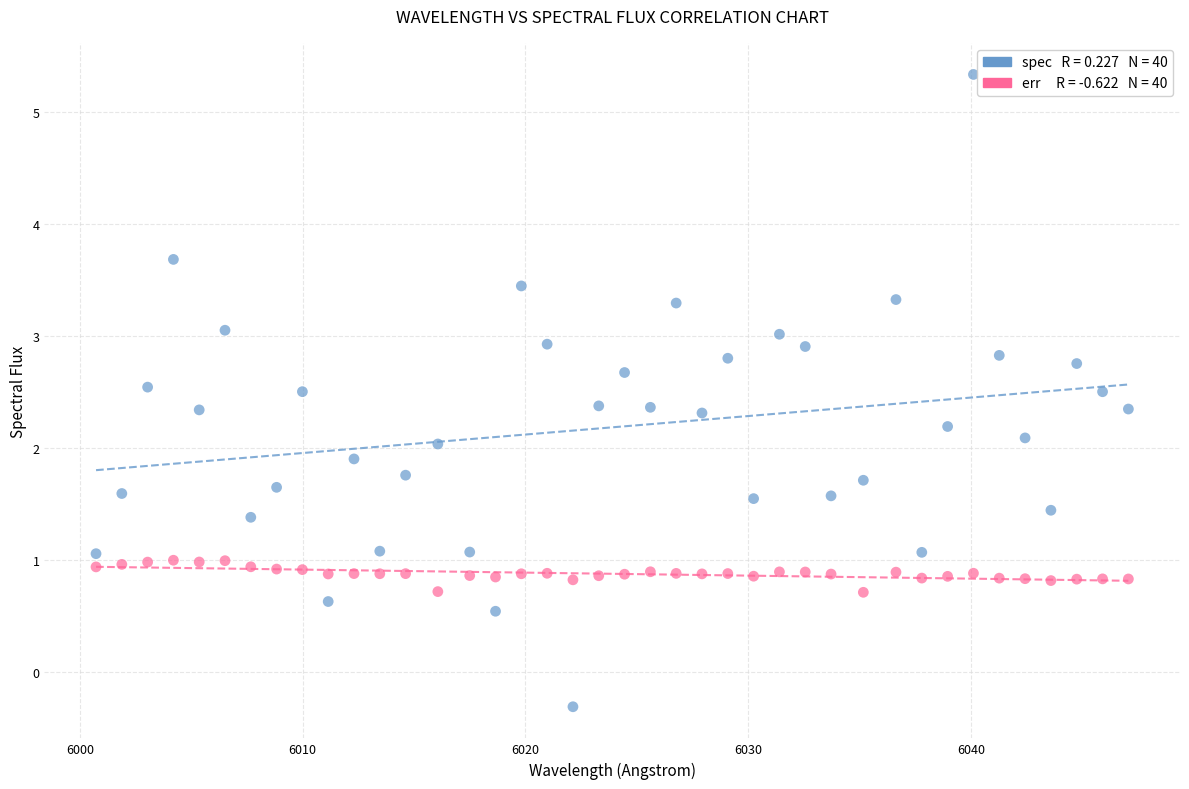

Across all data points, what is the range of X values (max minus min)?

46.3